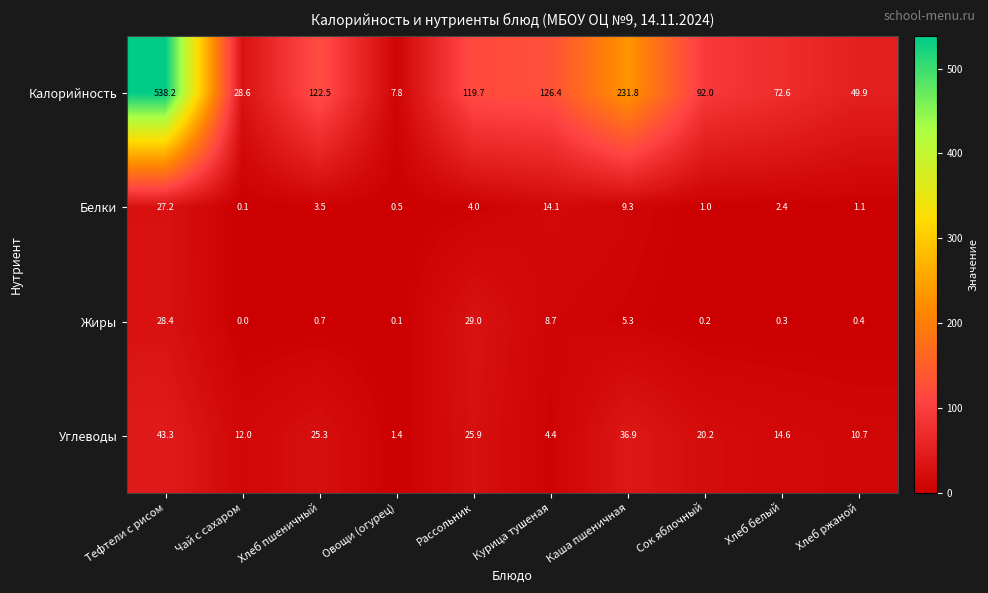

What is the sum of the Белки values at Овощи (огурец) and Каша пшеничная?

9.8